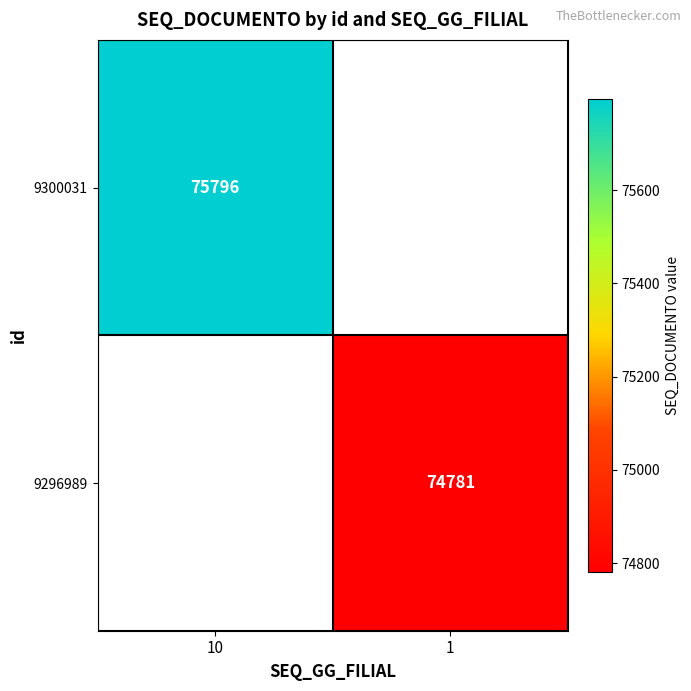

The value of 9300031 at 10 is 75796. True or false?

True